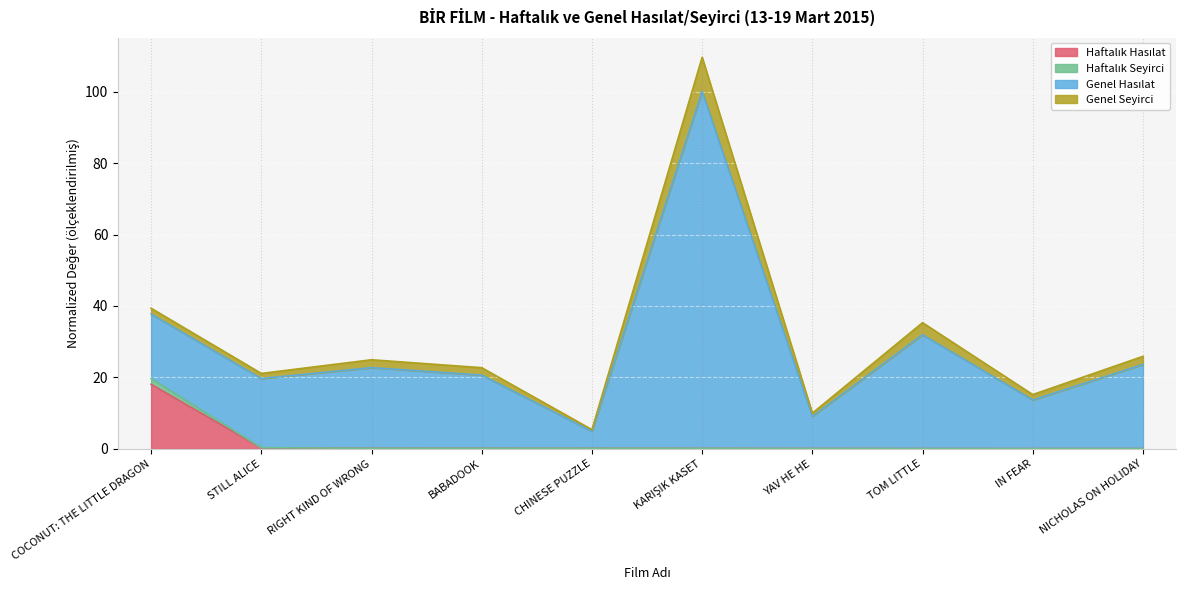

What is the sum of the Haftalık Hasılat values at STILL ALICE and TOM LITTLE?

0.3